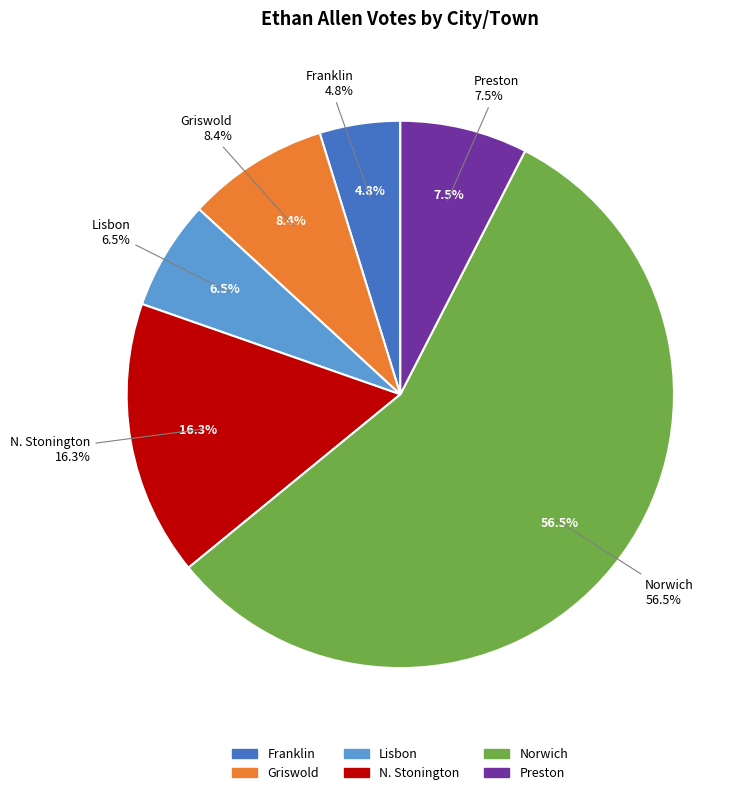

What portion of the pie excludes Franklin?

95.2%